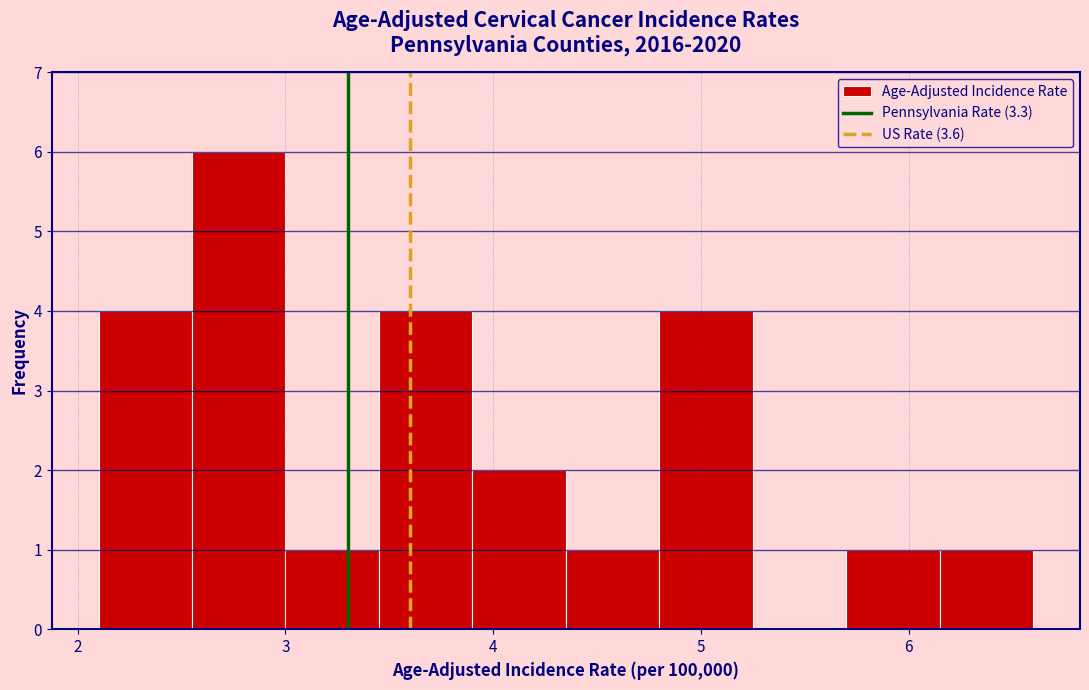

What is the height of the bar covering 4.80 to 5.25 on the x-axis? Neither the bar edges nor the heights are printed on the chart, so give them approximately, as read against the axes.

4